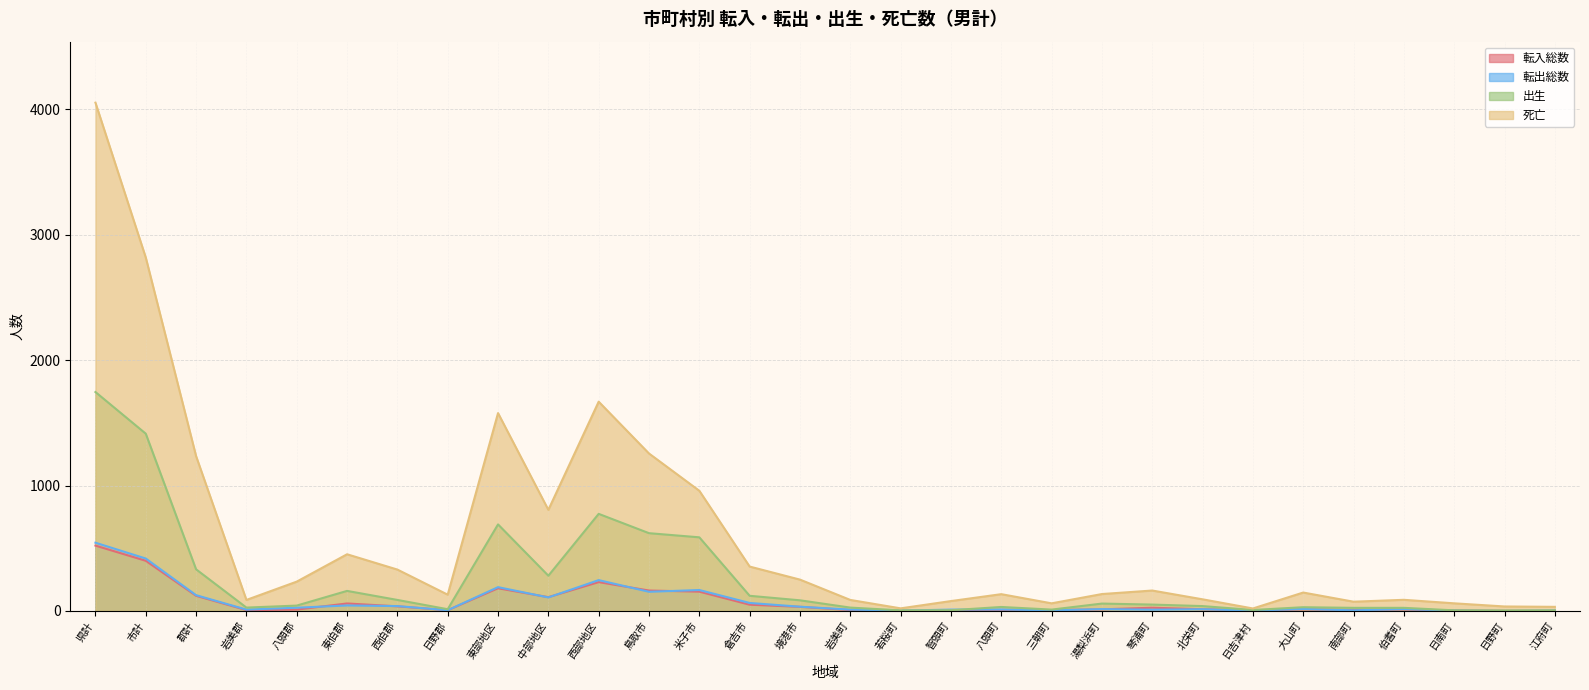

True or false: 出生 and 転入総数 cross at least once.

False